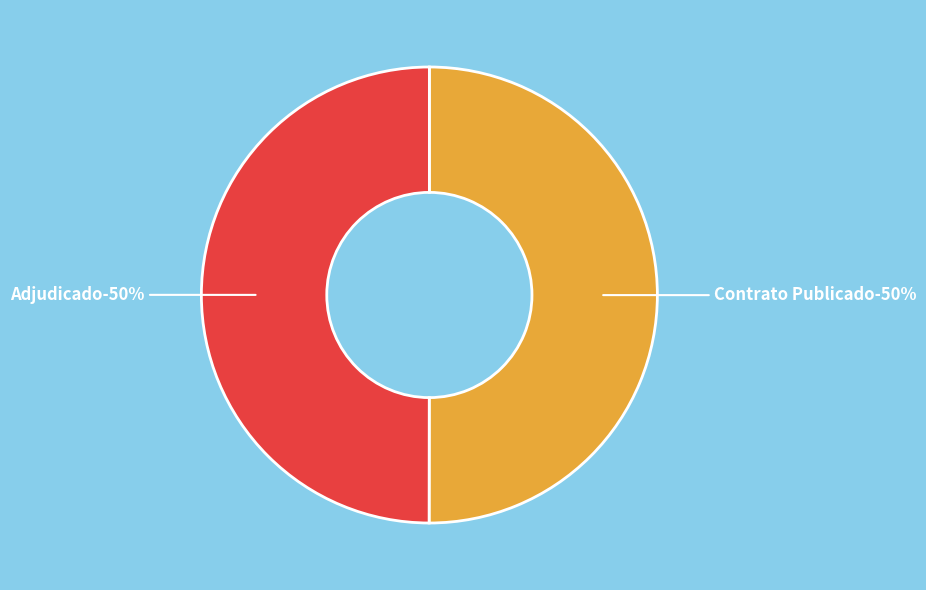

How many slices are in this pie chart?

2